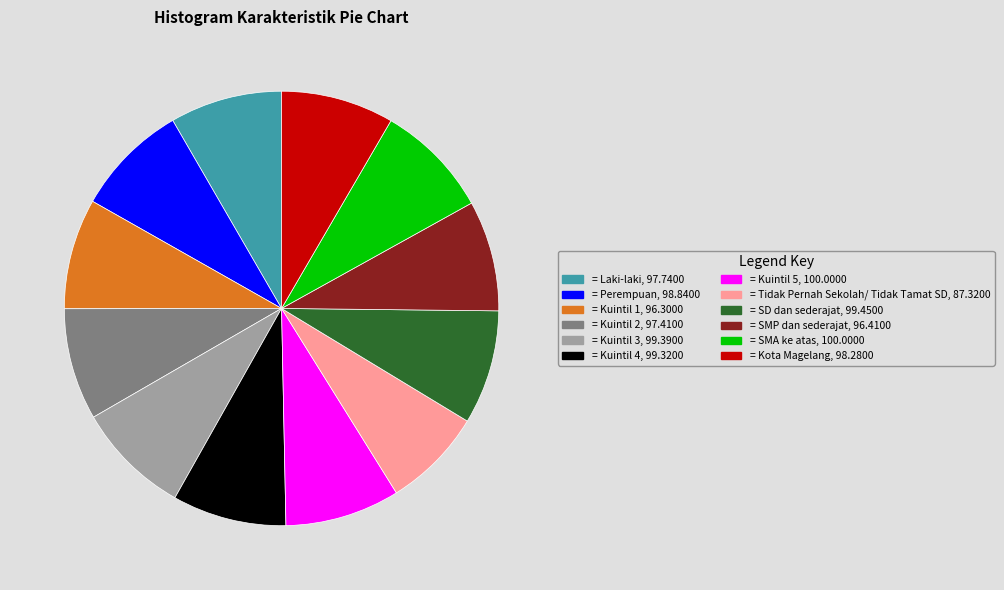

Count the number of slices in the pie.

12